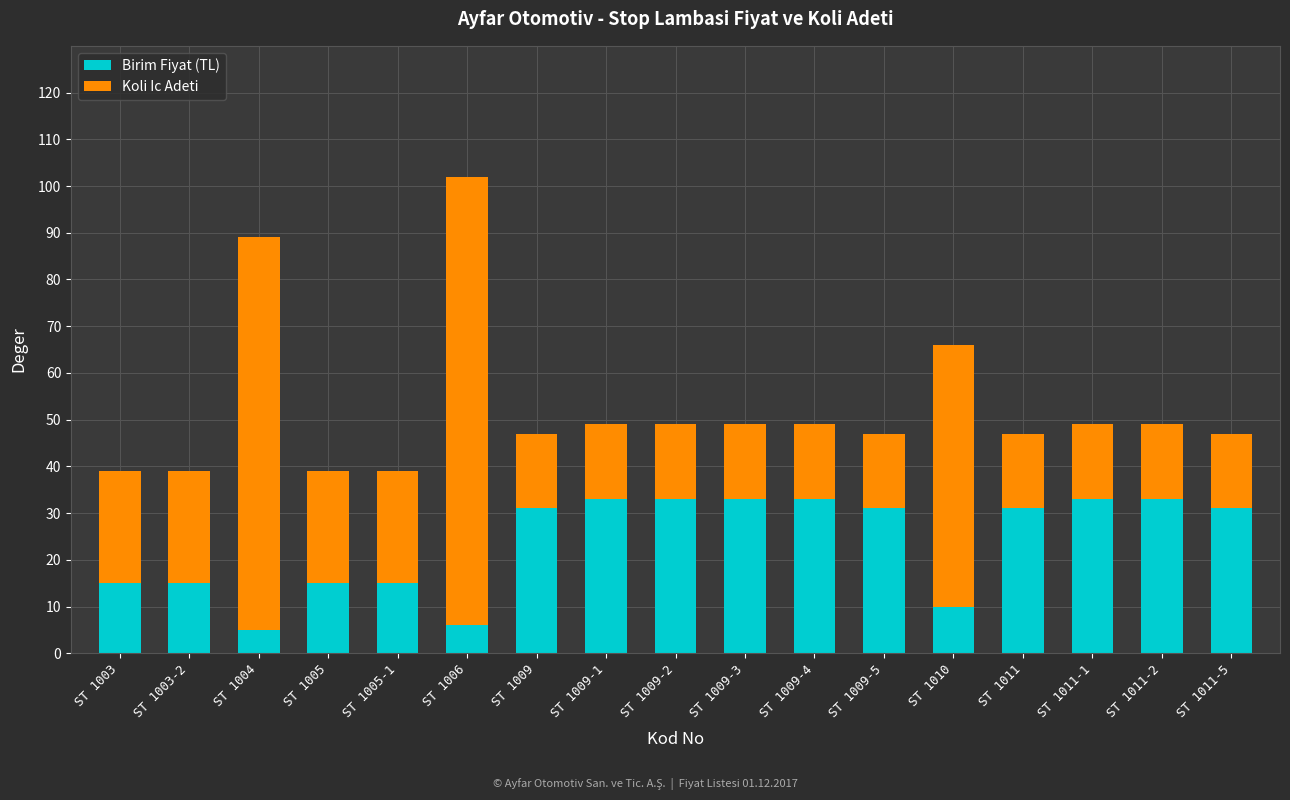

At which category is the sum across all series the highest?

ST 1006